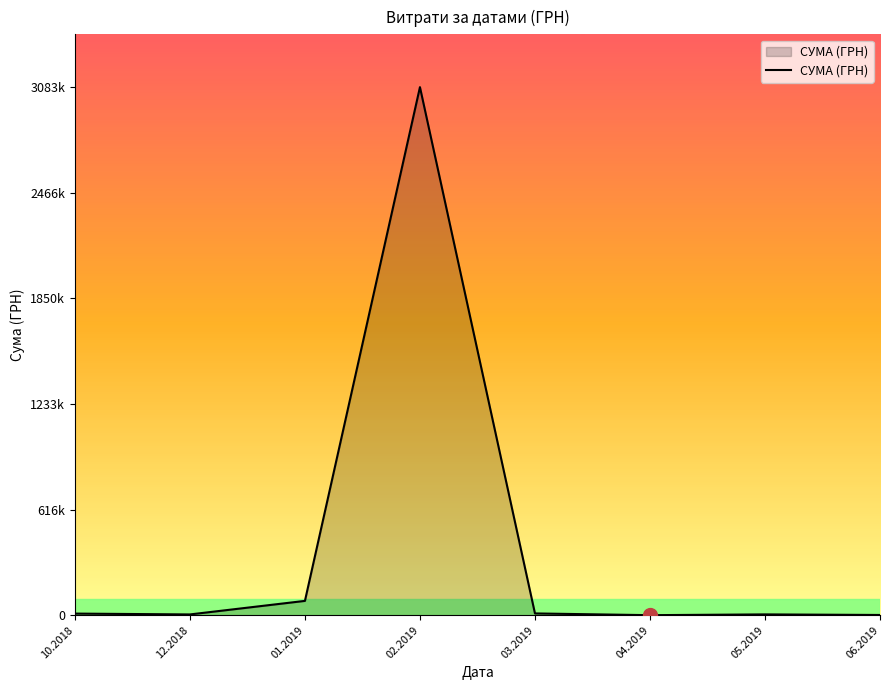

Is it true that the value at 12.2018 is 4400.0?

True